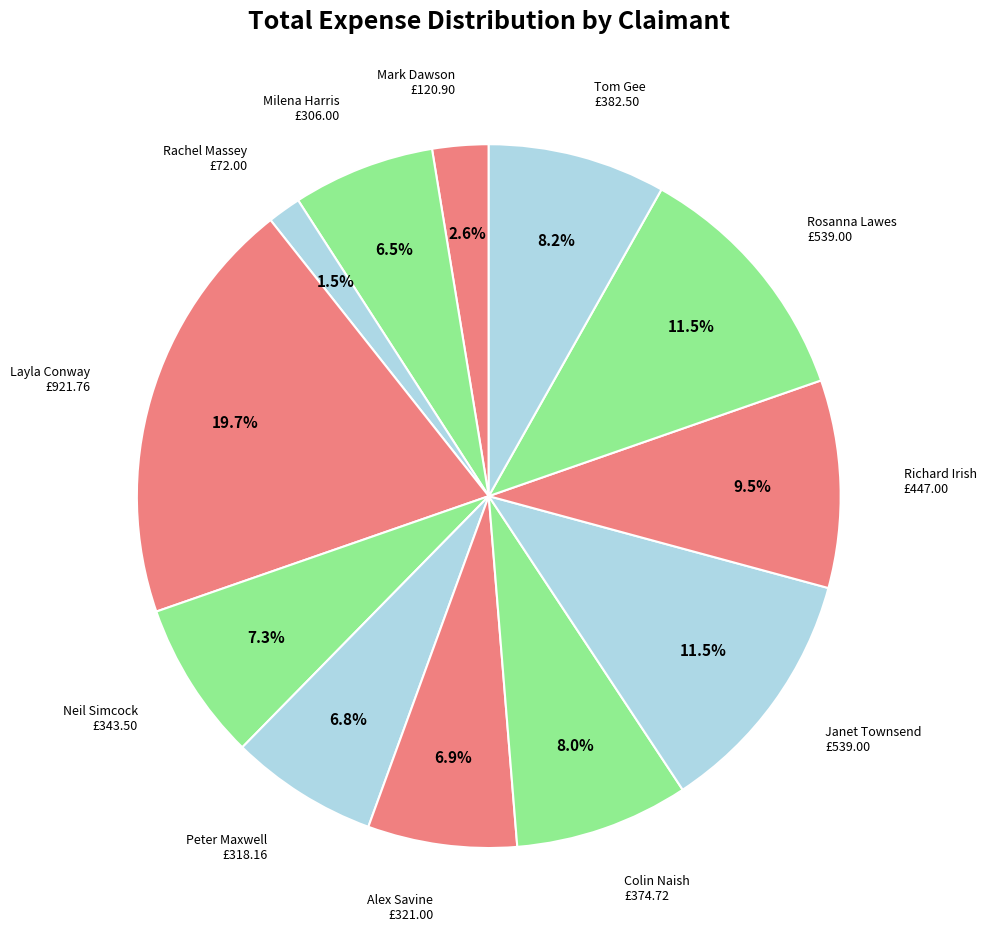

What is the largest slice in the pie chart?

Layla Conway